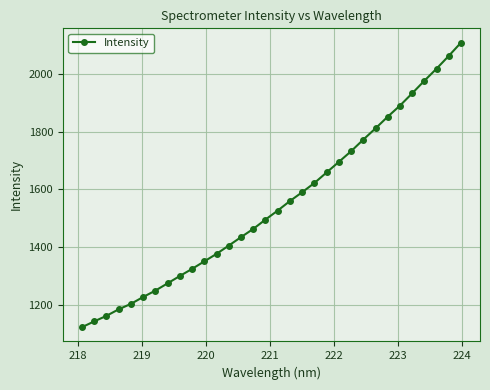

What is the greatest value displayed?

2109.0